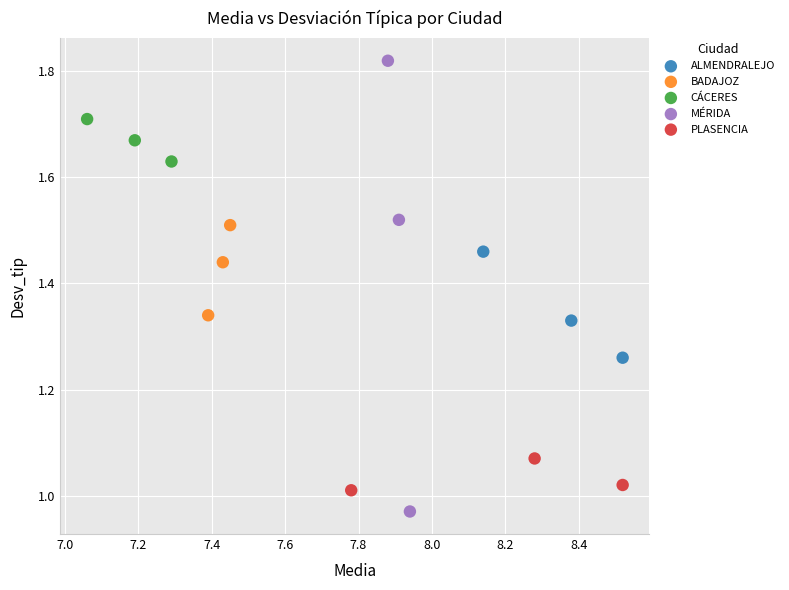

What are all the series names shown in the legend?

ALMENDRALEJO, BADAJOZ, CÁCERES, MÉRIDA, PLASENCIA